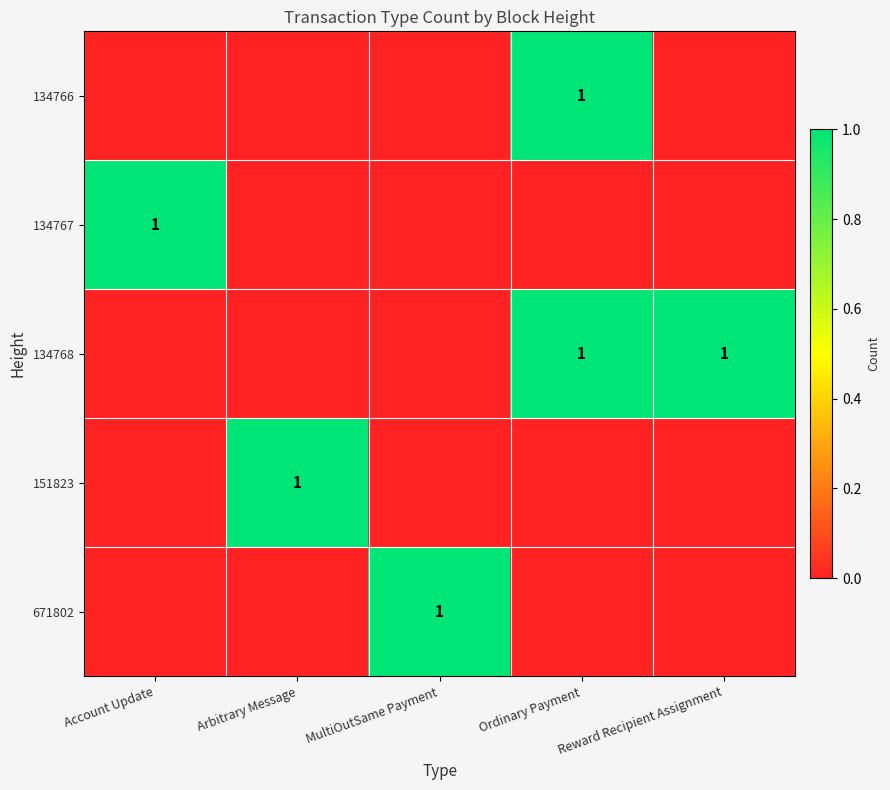

Which label corresponds to the largest value in the chart?

Ordinary Payment